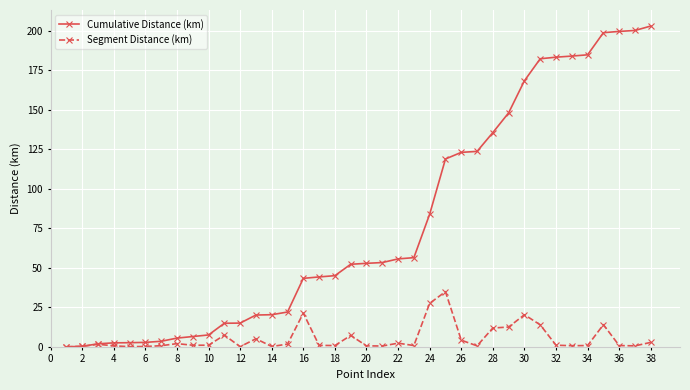

What is the average value of the Cumulative Distance (km) series?

78.0